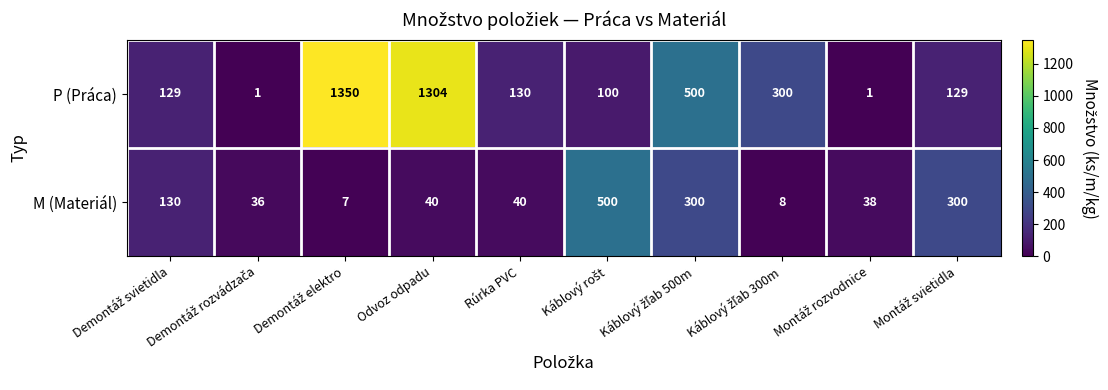

What is the average value of the M (Materiál) series?

140